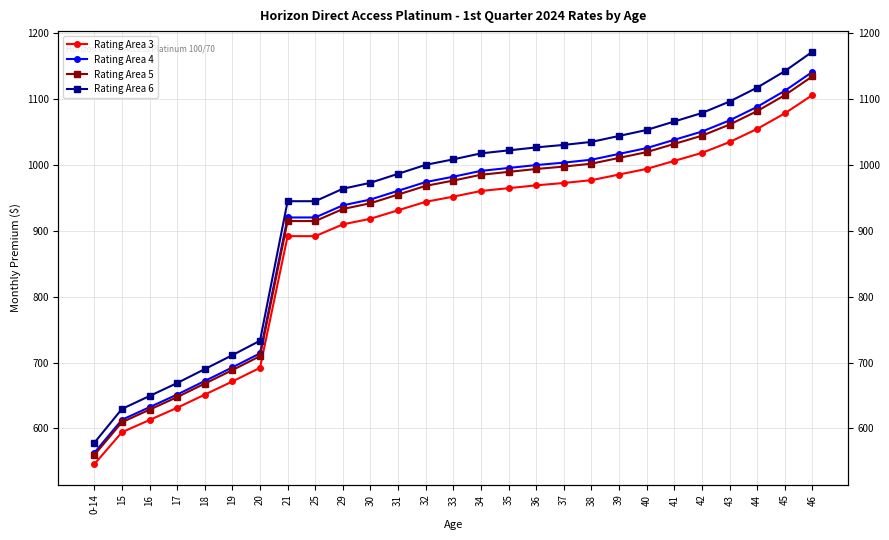

Where does the Rating Area 5 series first go above 976?

33